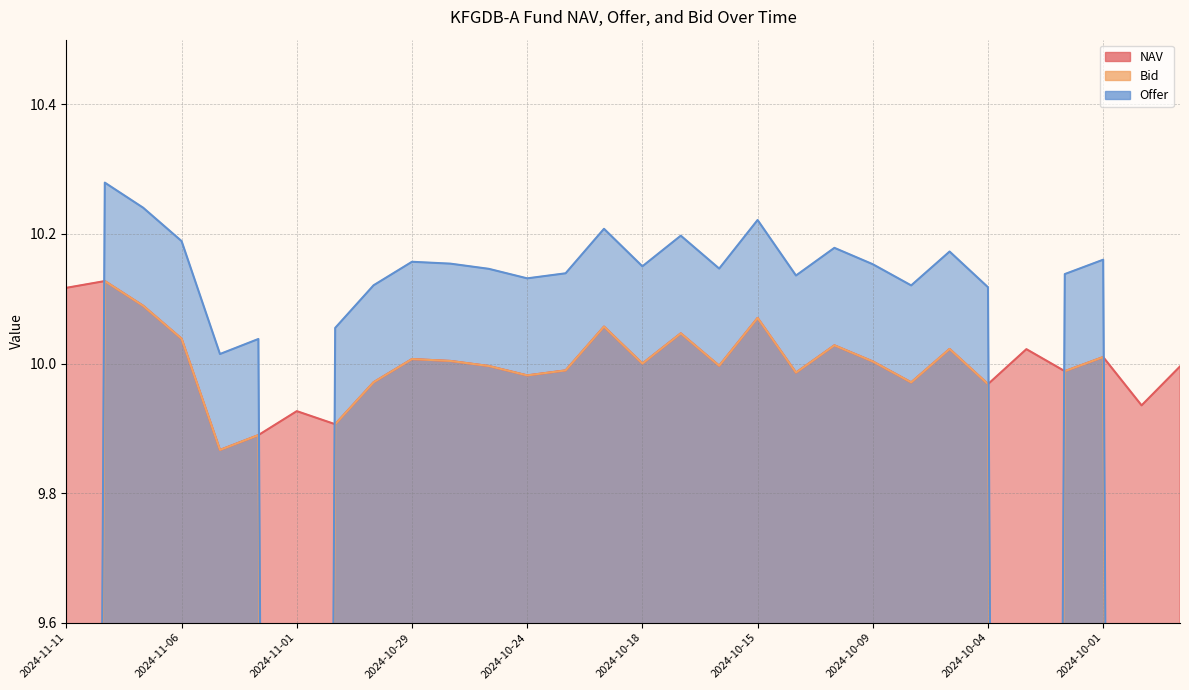

What is the sum of all Bid values?

250.0